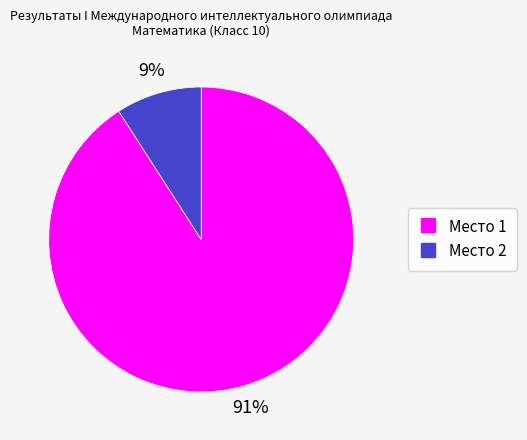

Between Место 1 and Место 2, which is larger?

Место 1